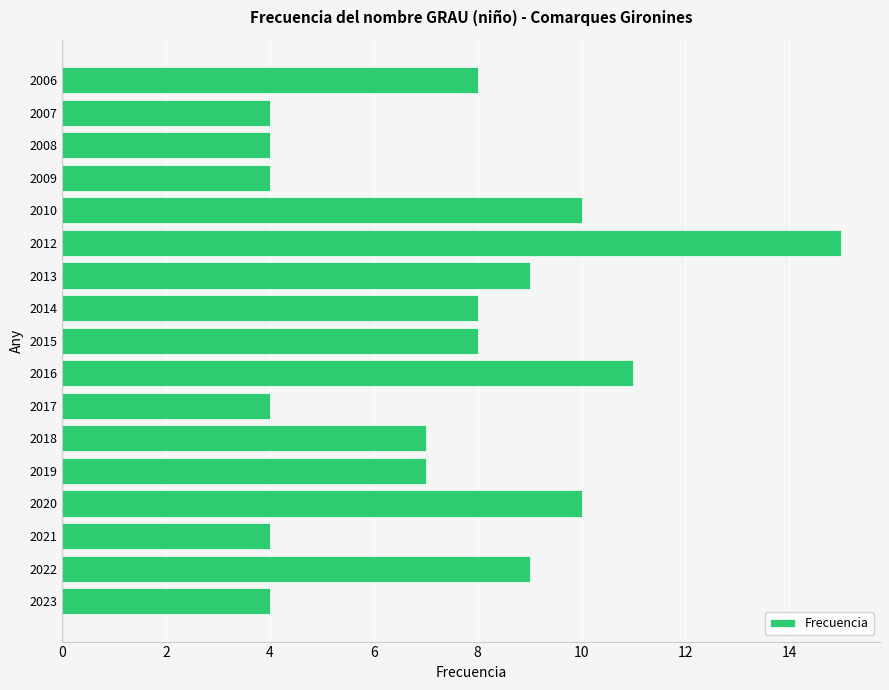

True or false: the data shows 10 at 2010.

True